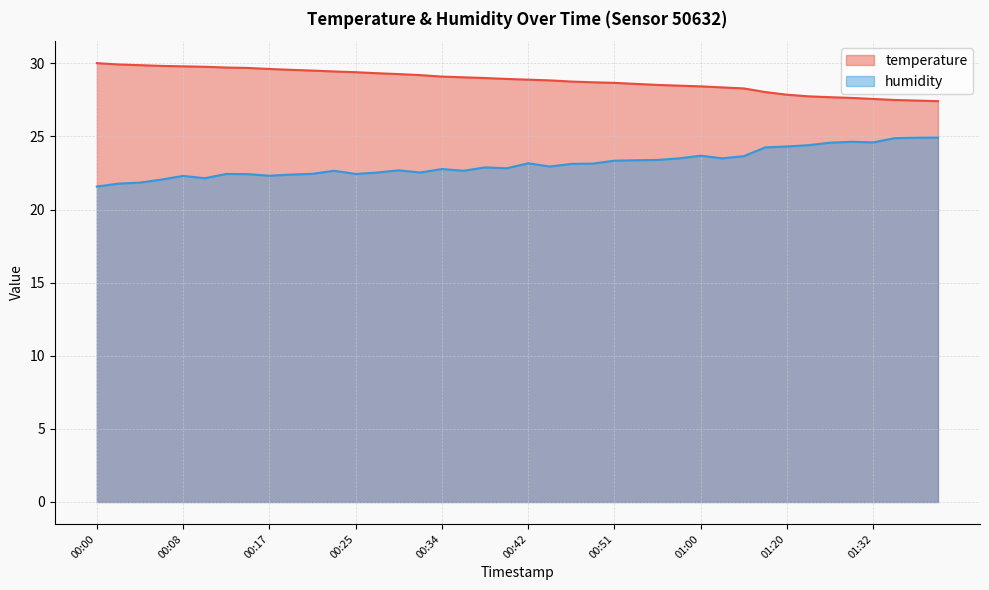

What is the value of the temperature point at the 17th from the left?

29.1